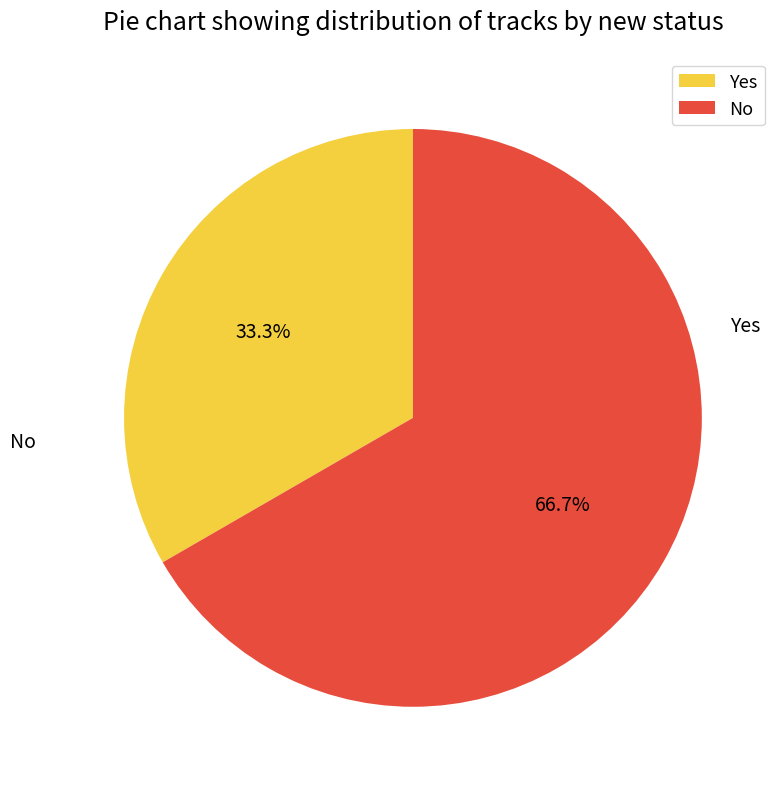

Approximately how many times larger is the value at No compared to Yes?

2.0